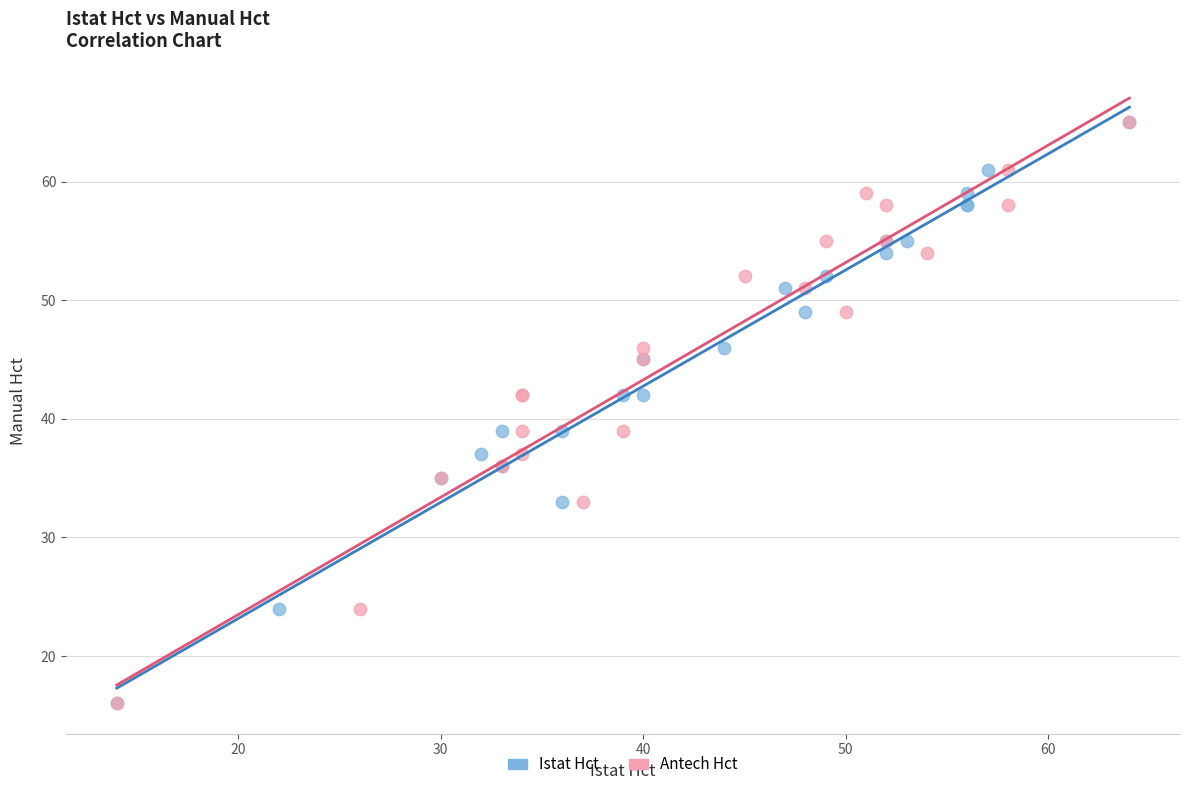

What are all the series names shown in the legend?

Istat Hct, Antech Hct